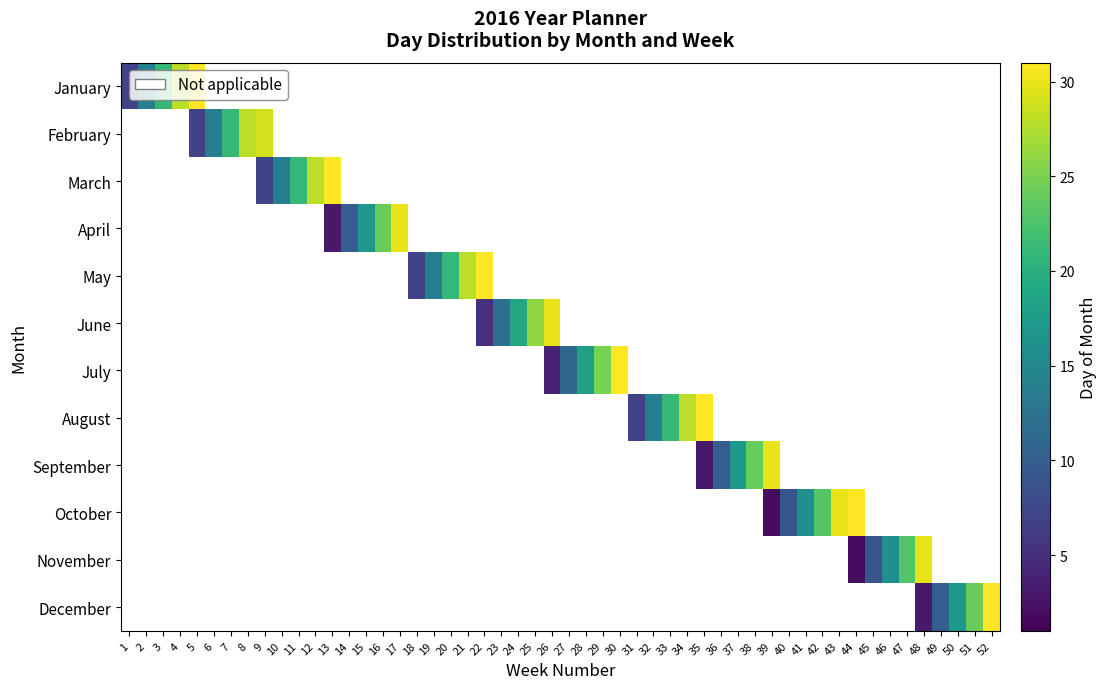

Which series changed the most between 11 and 22?

January